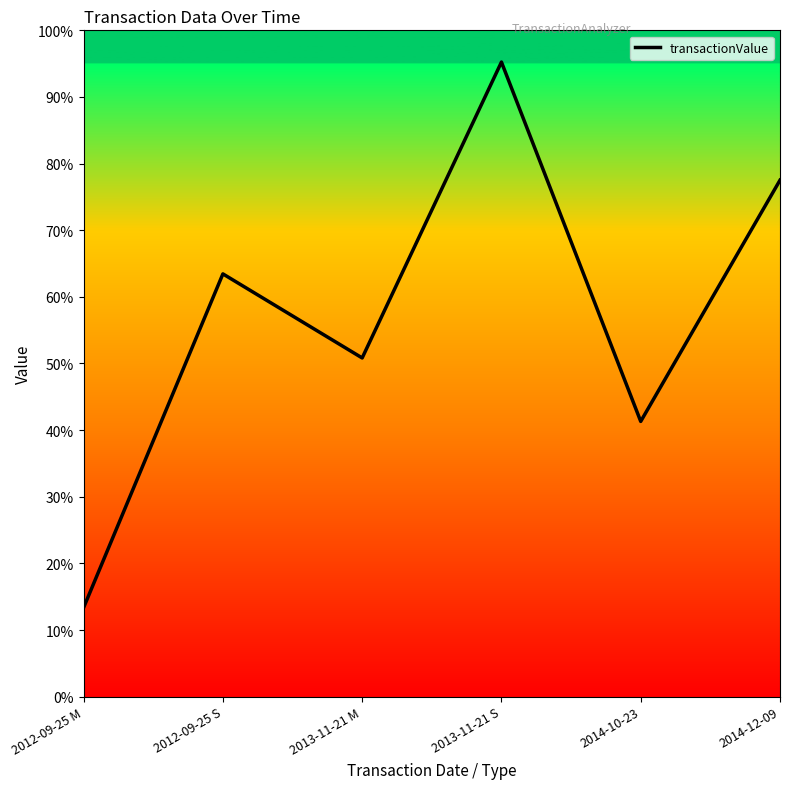

What is the smallest value displayed?

13.4